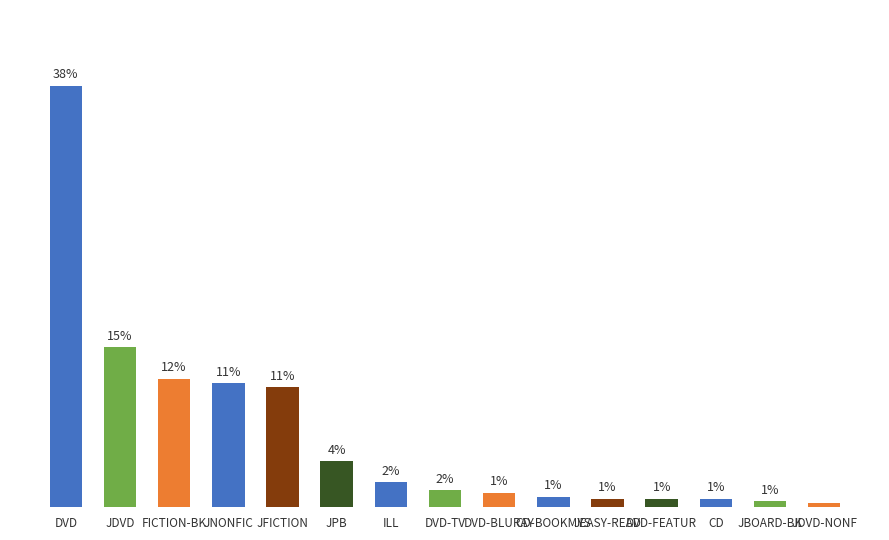

Which label corresponds to the smallest value in the chart?

JDVD-NONF